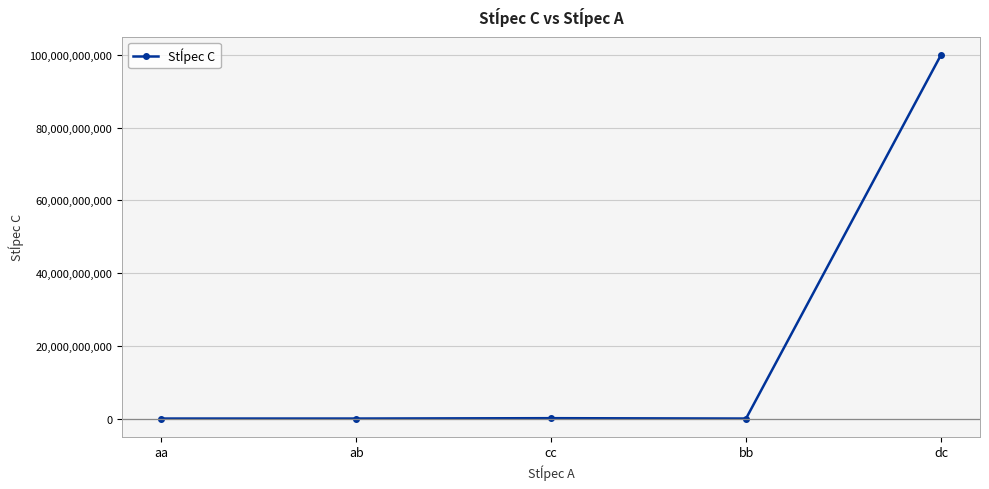

Does the chart display data point markers on the line(s)?

Yes